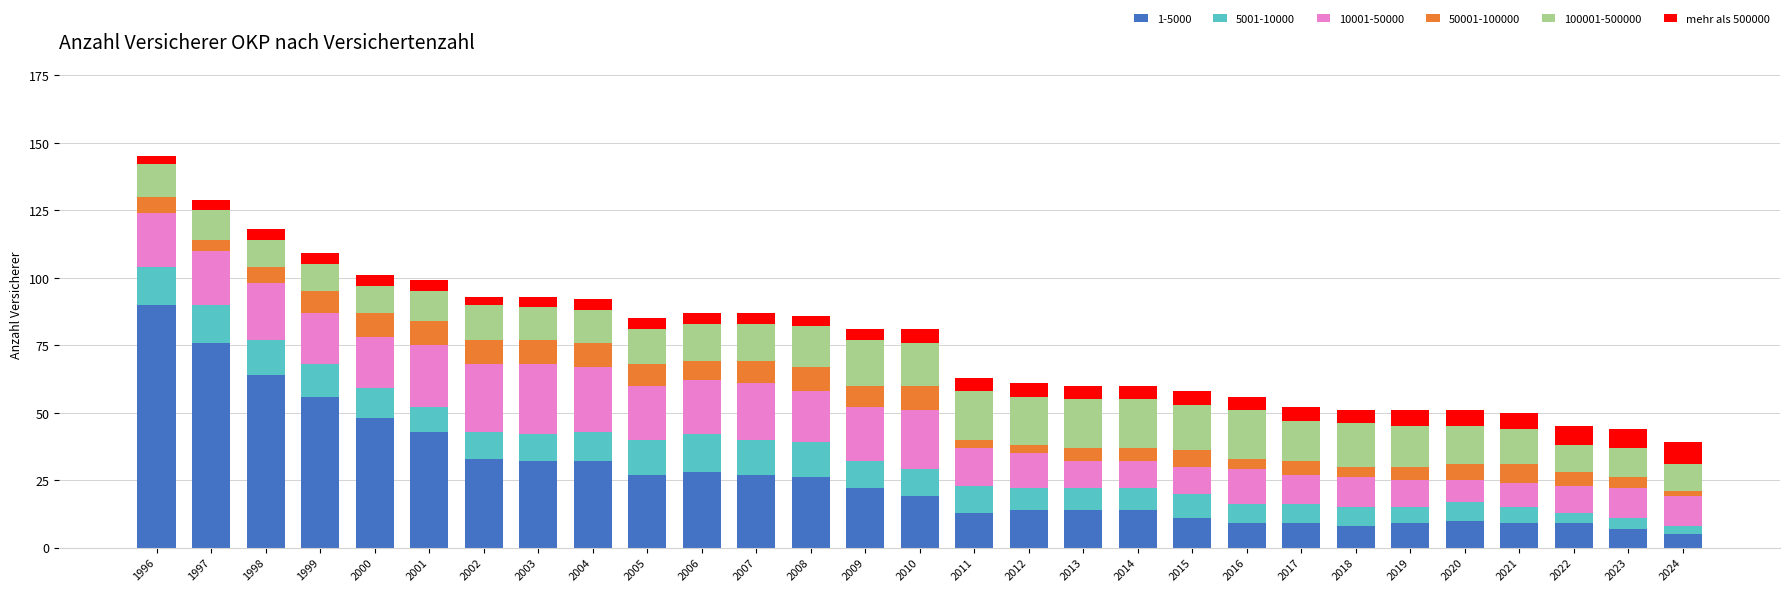

How many series are shown in this chart?

6